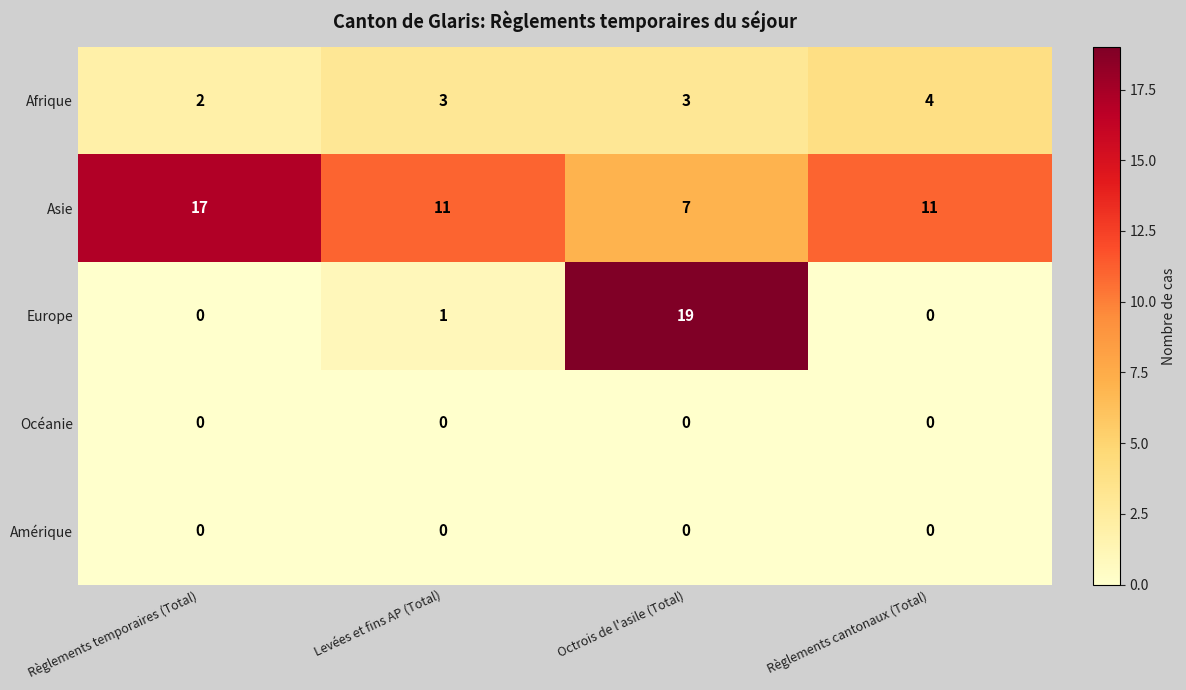

Which series has the largest range (max minus min)?

Europe